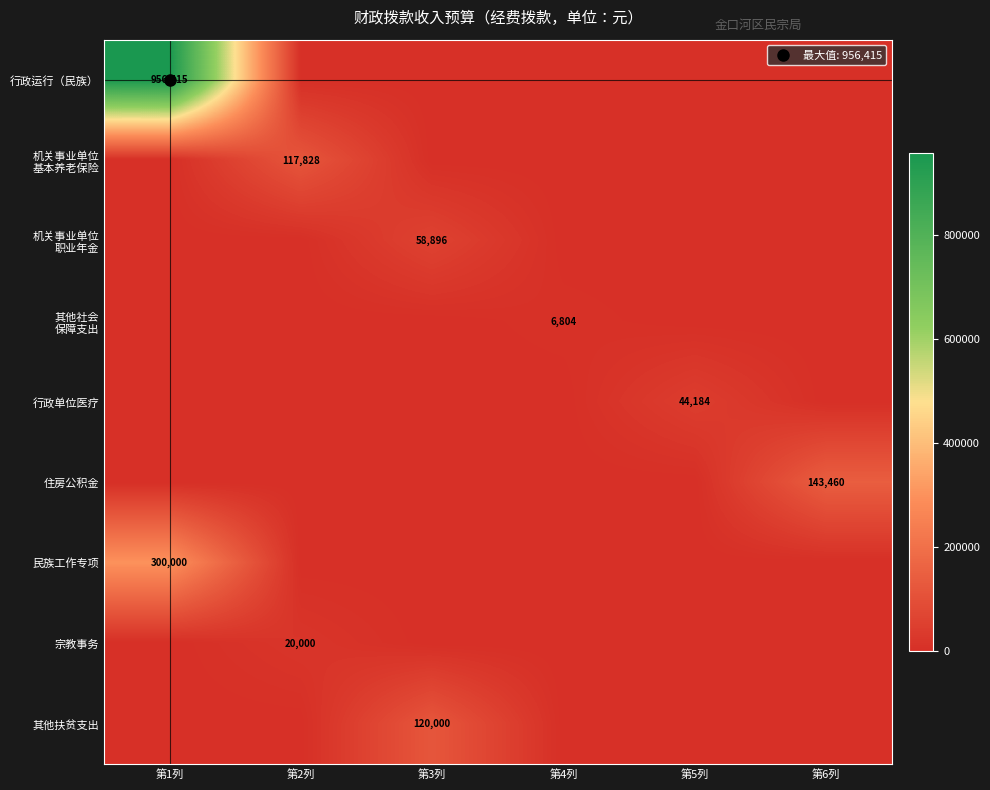

At which category is the sum across all series the highest?

第1列